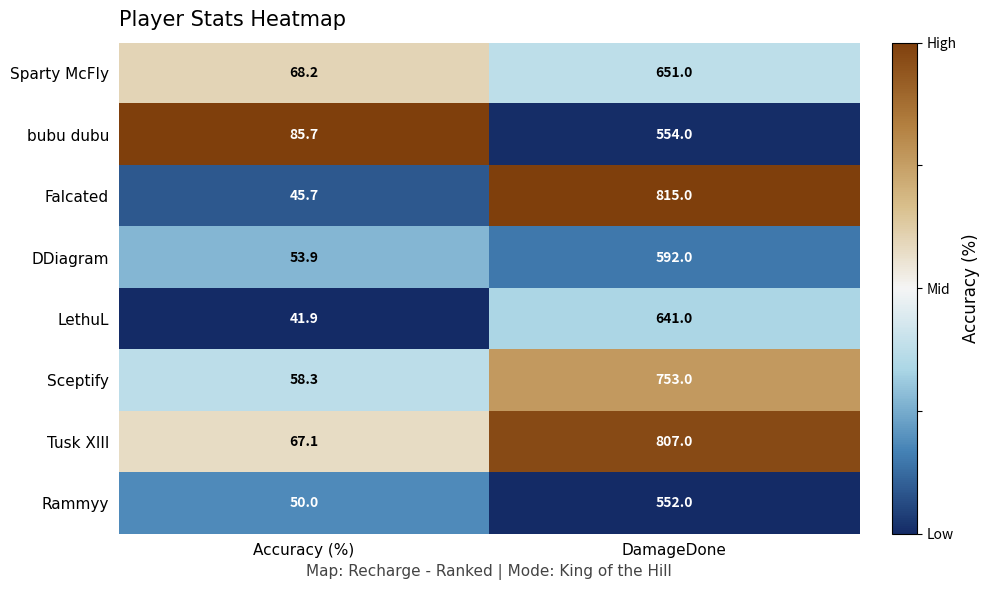

Reading left to right, what are all the values shown in this chart?

Sparty McFIy: Accuracy (%)=68.2	DamageDone=651.0
bubu dubu: Accuracy (%)=85.7	DamageDone=554.0
Falcated: Accuracy (%)=45.7	DamageDone=815.0
DDiagram: Accuracy (%)=53.9	DamageDone=592.0
LethuL: Accuracy (%)=41.9	DamageDone=641.0
Sceptify: Accuracy (%)=58.3	DamageDone=753.0
Tusk XIII: Accuracy (%)=67.1	DamageDone=807.0
Rammyy: Accuracy (%)=50.0	DamageDone=552.0